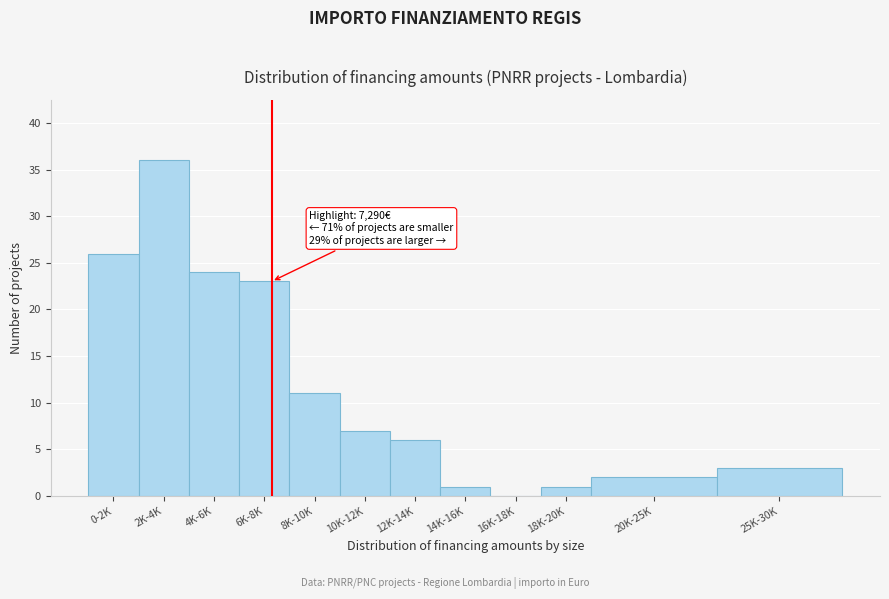

Reading left to right, extract all data points from this chart.

0-2K=26	2K-4K=36	4K-6K=24	6K-8K=23	8K-10K=11	10K-12K=7	12K-14K=6	14K-16K=1	16K-18K=0	18K-20K=1	20K-25K=2	25K-30K=3